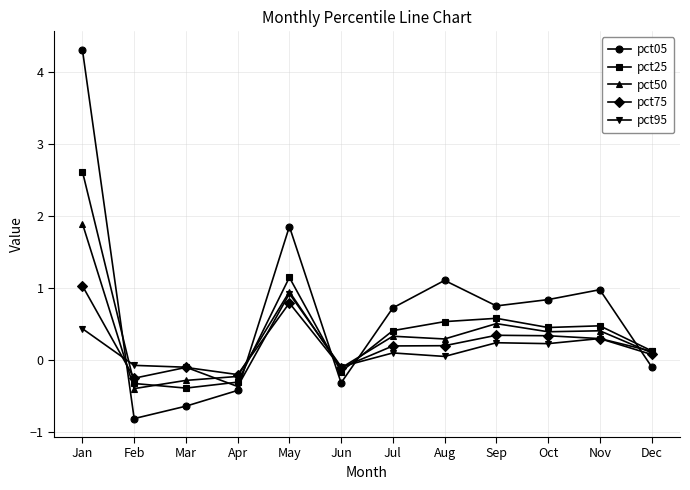

What is the value of the pct95 point at the 5th from the left?

0.9